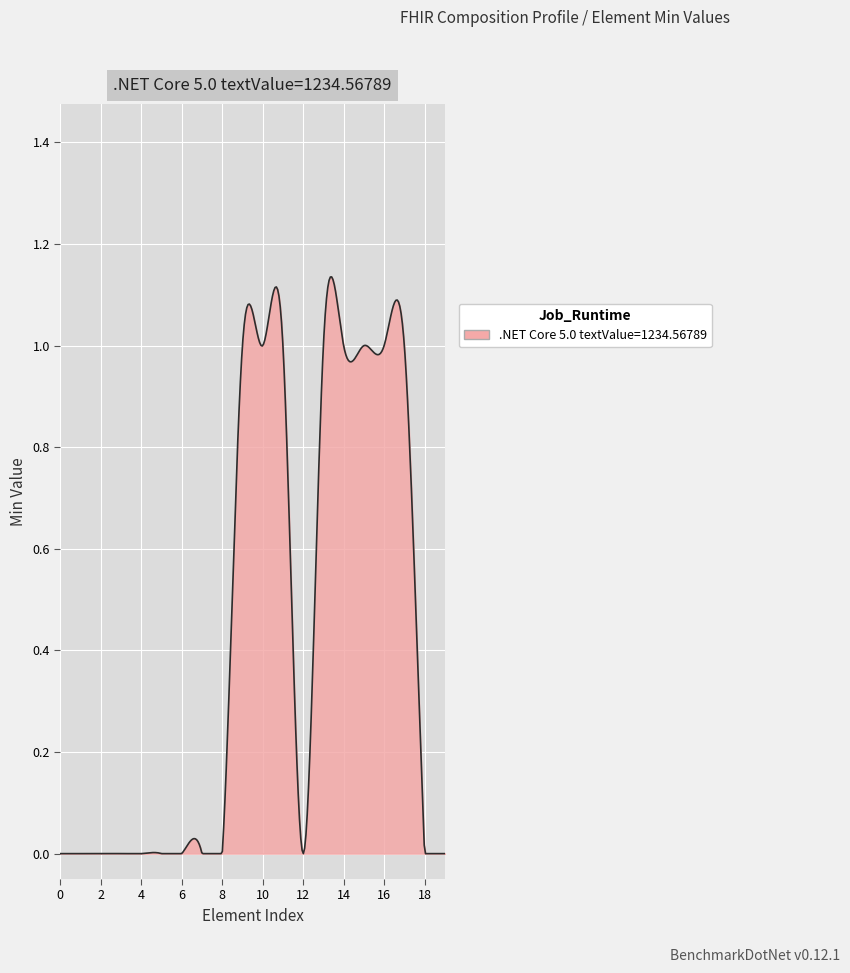

True or false: there are more than 1 points higher than both neighbors.

True